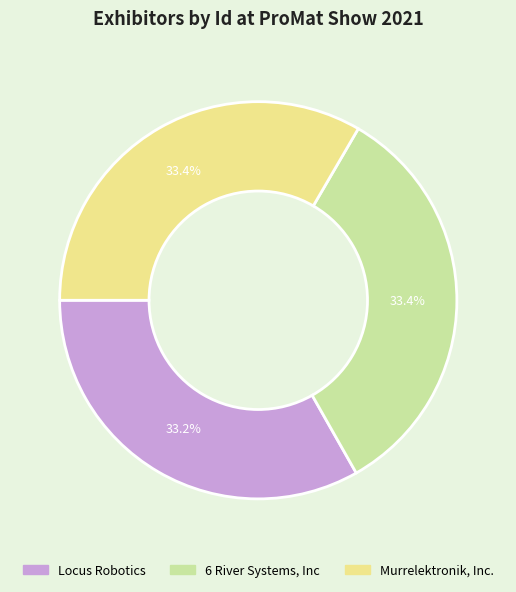

What is the ratio of the value at 6 River Systems, Inc to the value at Locus Robotics?

1.0